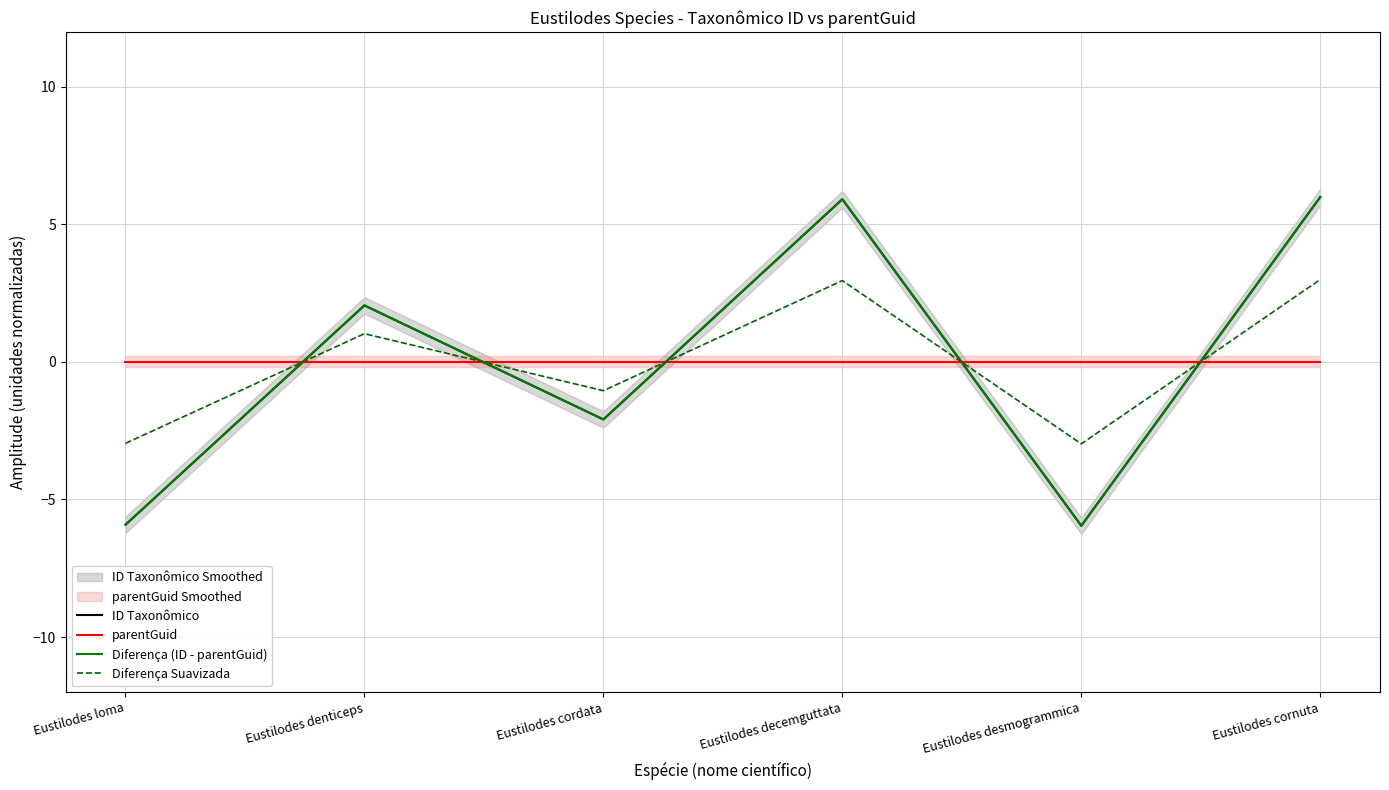

What is the difference between the second highest and minimum values in the Diferença Suavizada series?

5.9